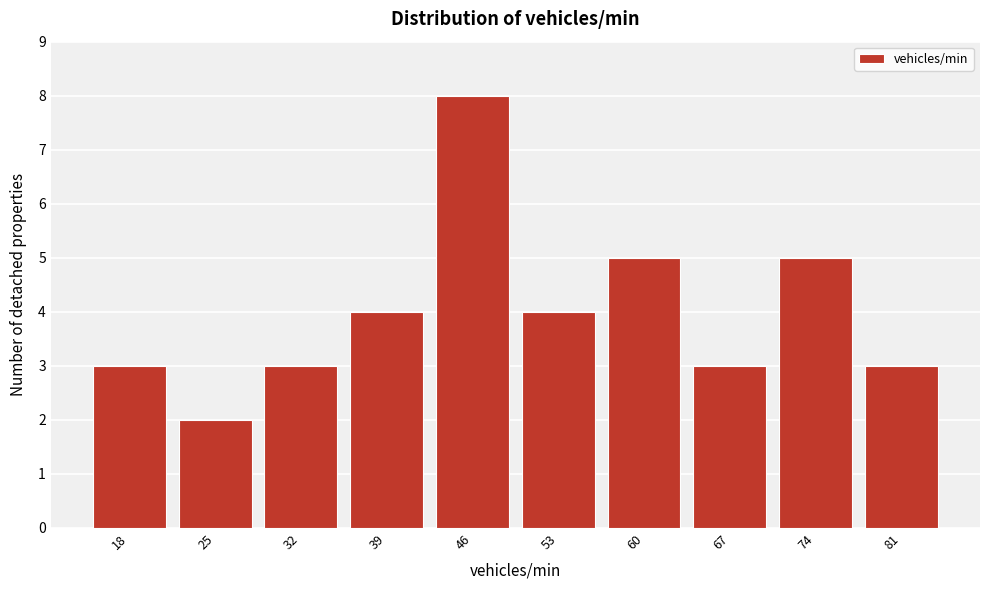

Reading right to left, transcribe all the data shown in this chart.

81=3	74=5	67=3	60=5	53=4	46=8	39=4	32=3	25=2	18=3